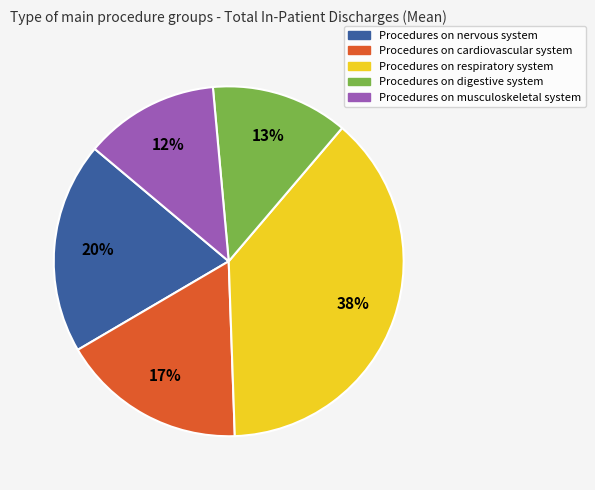

Do Procedures on cardiovascular system and Procedures on nervous system together represent more than half of the pie?

No